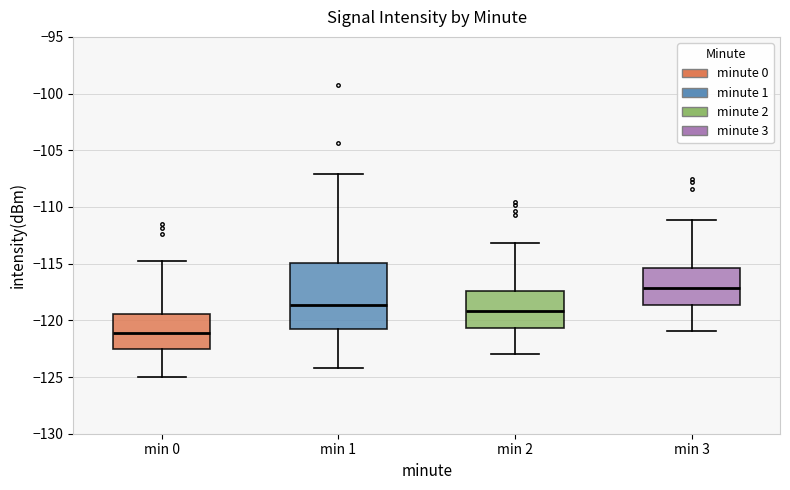

Which box's median line is the highest?

min 3